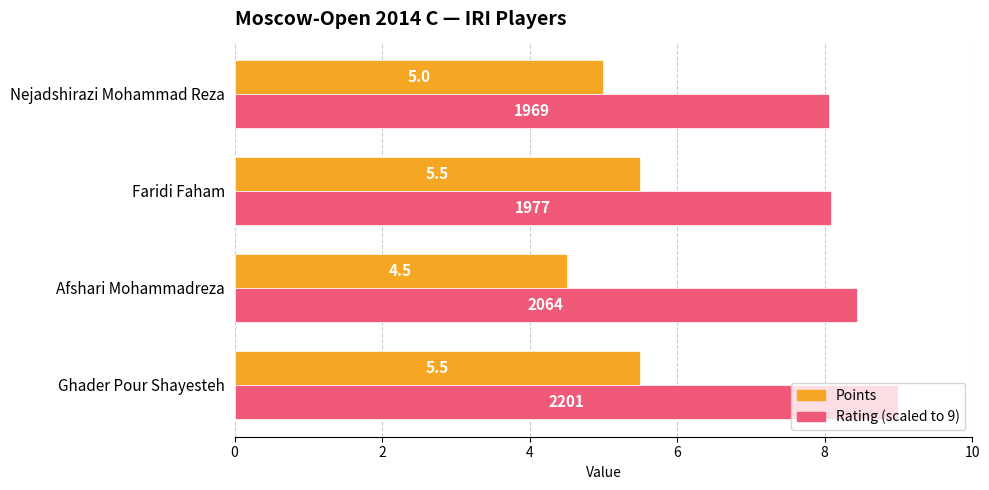

At which category is the sum across all series the highest?

Ghader Pour Shayesteh